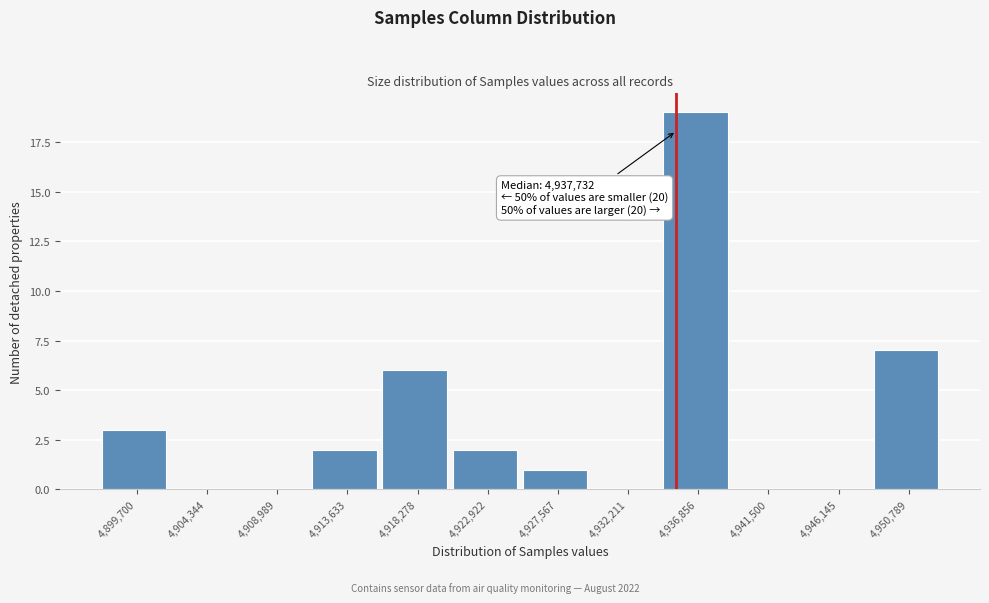

Reading left to right, what are all the values shown in this chart?

4,899,700=3	4,904,344=0	4,908,989=0	4,913,633=2	4,918,278=6	4,922,922=2	4,927,567=1	4,932,211=0	4,936,856=19	4,941,500=0	4,946,145=0	4,950,789=7